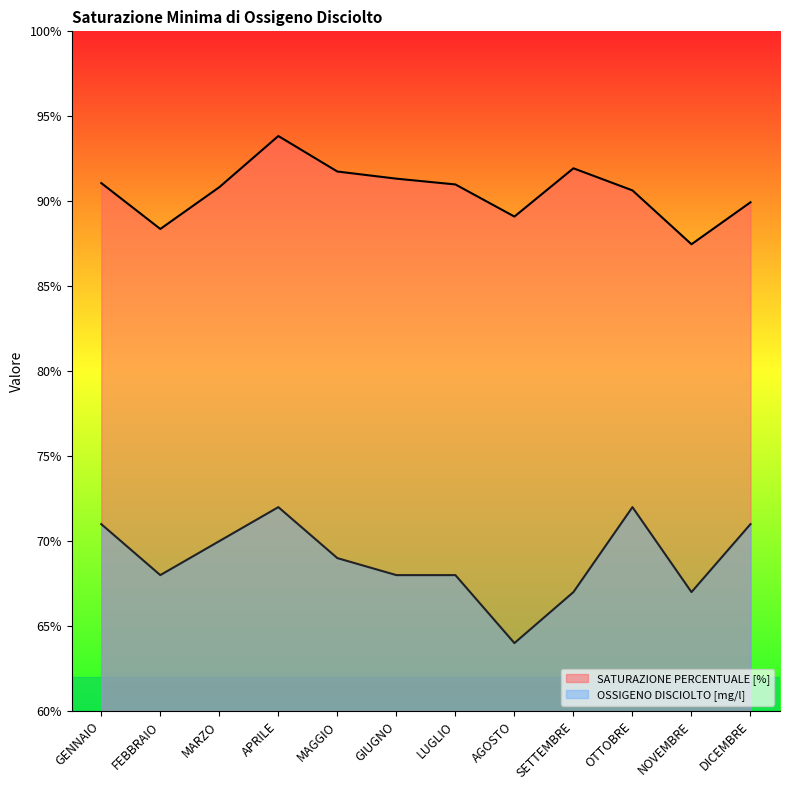

What is the label of the 7th point from the right?

GIUGNO